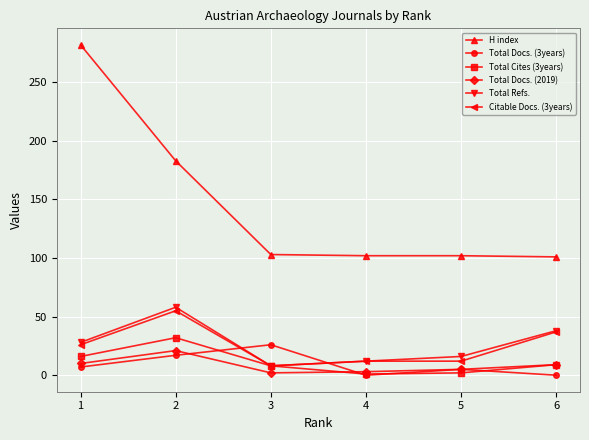

How many categories are shown in the chart?

6